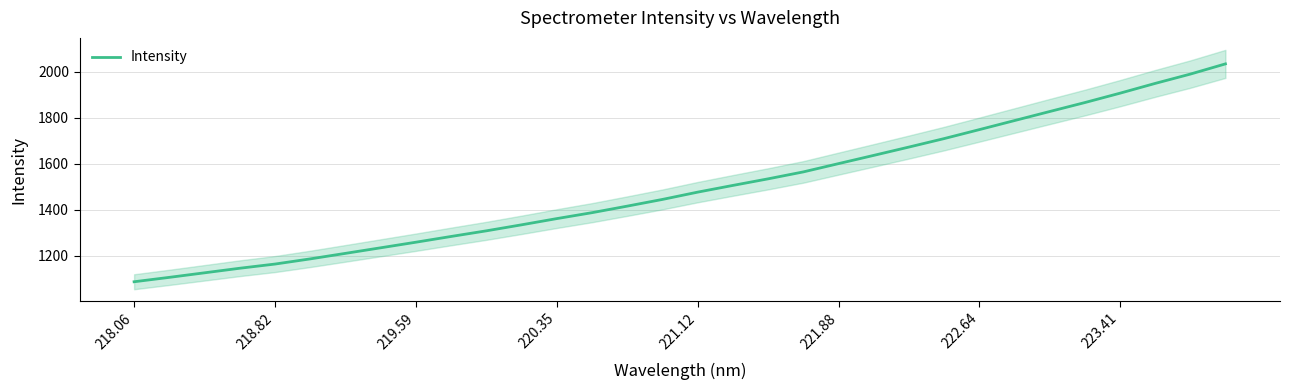

How many values are below 1475?

16